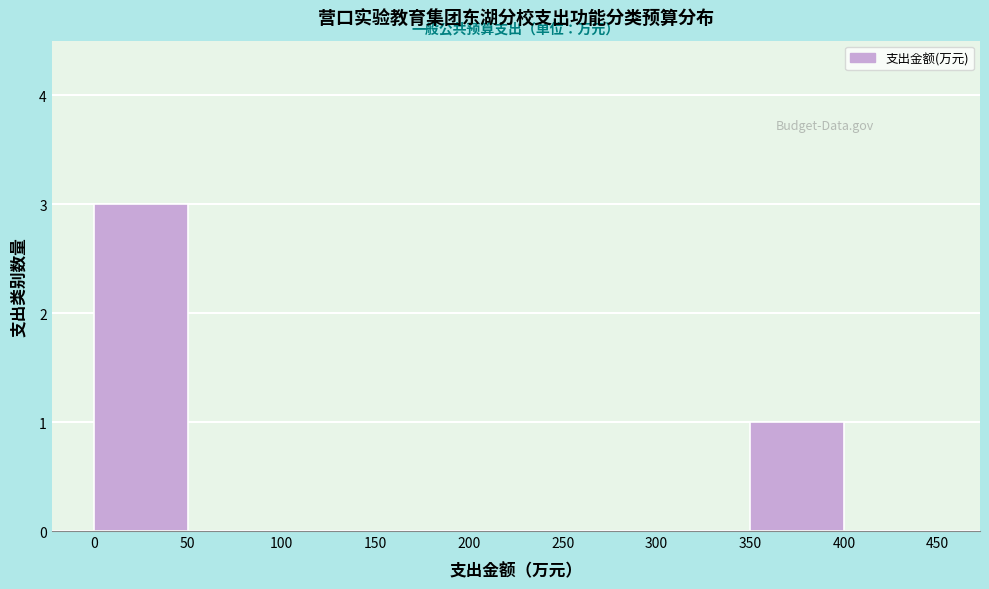

Over which range of the x-axis is the bar tallest?

0 to 50